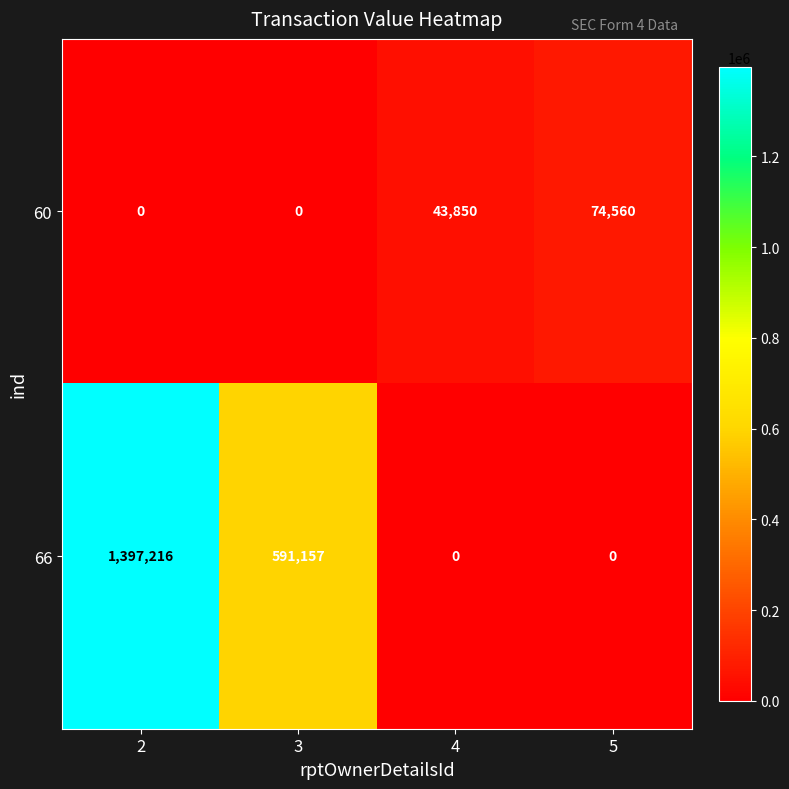

Which series has the largest total across all categories?

66